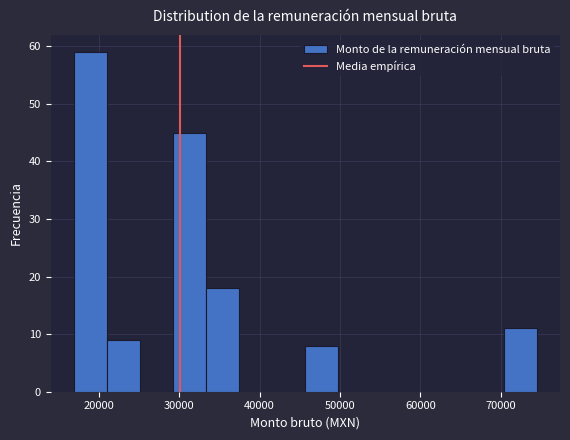

Reading left to right, list every bar in this chart as the range it spans on the x-axis followed by its height. Neither the bar edges nor the heights are printed on the chart, so give them approximately, as read against the axes.

17000 to 21000: 59
21000 to 25000: 9
25000 to 29000: 0
29000 to 33000: 45
33000 to 37000: 18
37000 to 42000: 0
42000 to 46000: 0
46000 to 50000: 8
50000 to 54000: 0
54000 to 58000: 0
58000 to 62000: 0
62000 to 66000: 0
66000 to 70000: 0
70000 to 74000: 11